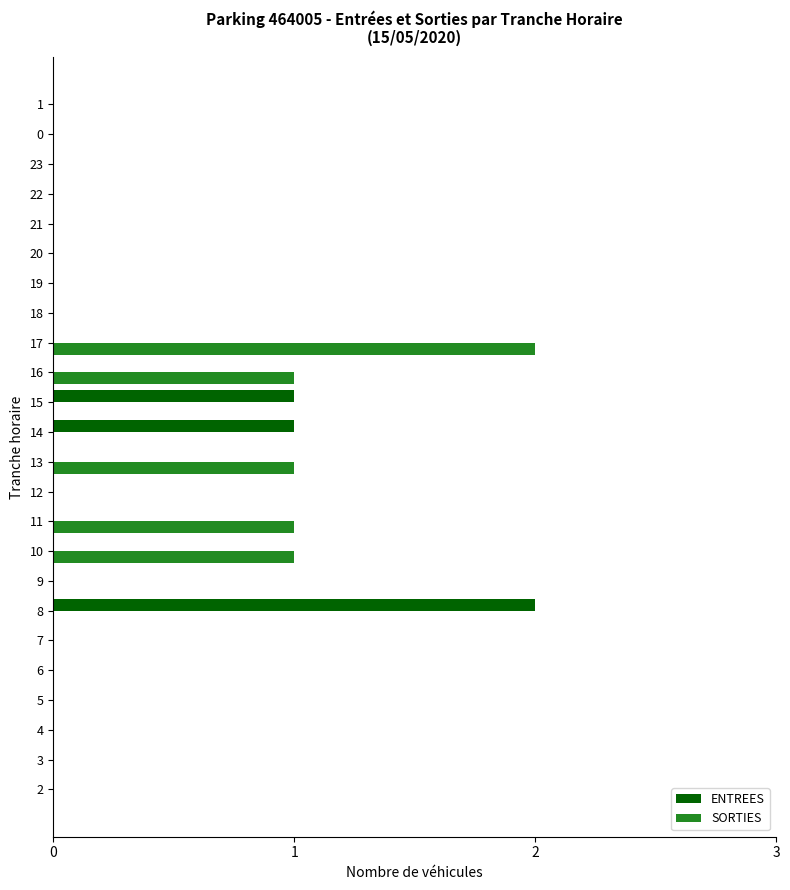

Is the value of ENTREES at 13 greater than the value of SORTIES at 13?

No